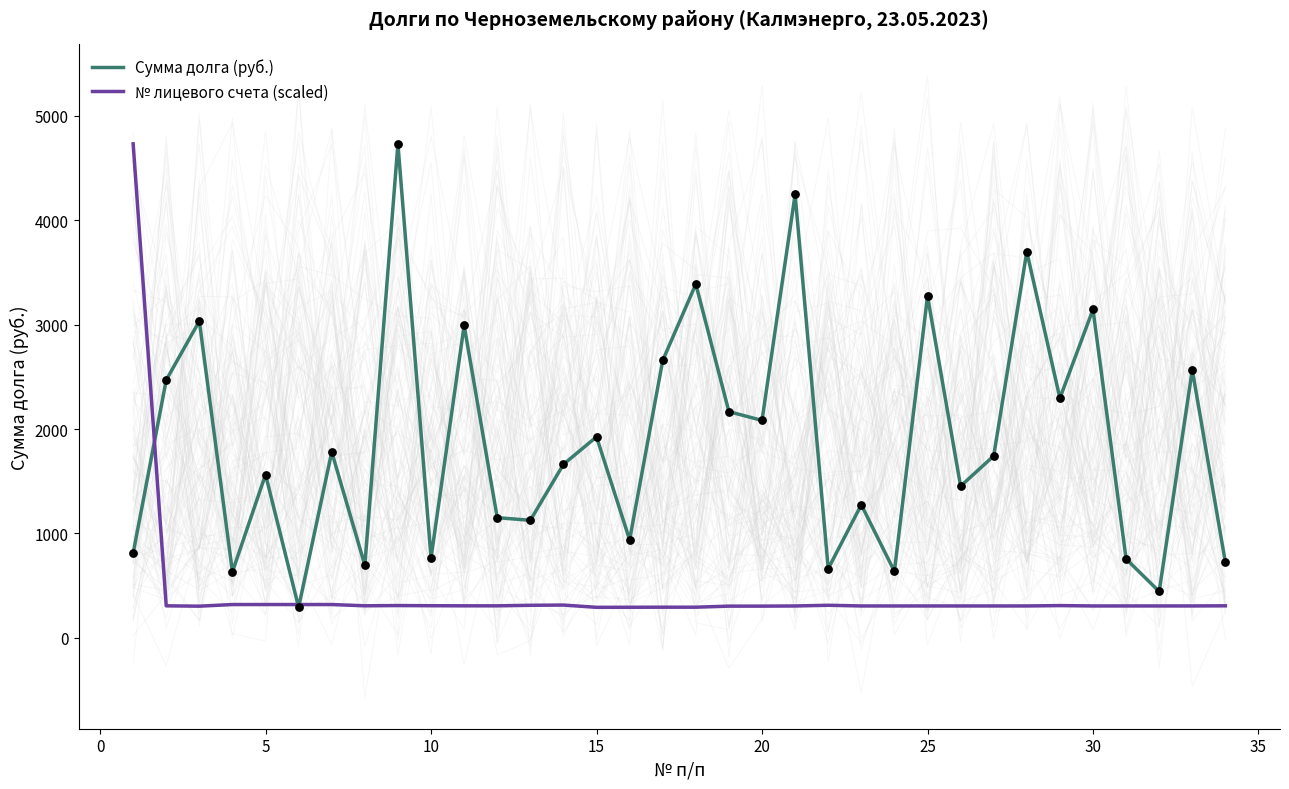

What are all the series names shown in the legend?

Сумма долга (руб.), № лицевого счета (scaled)